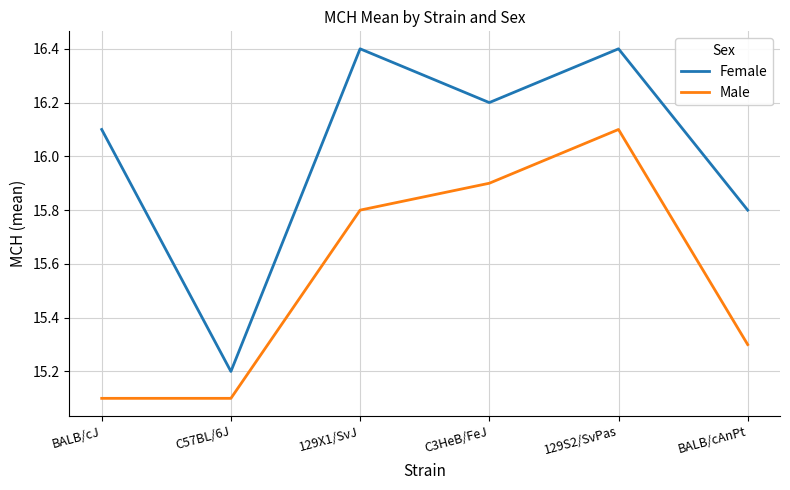

Rank the series at C3HeB/FeJ from highest to lowest value.

Female, Male